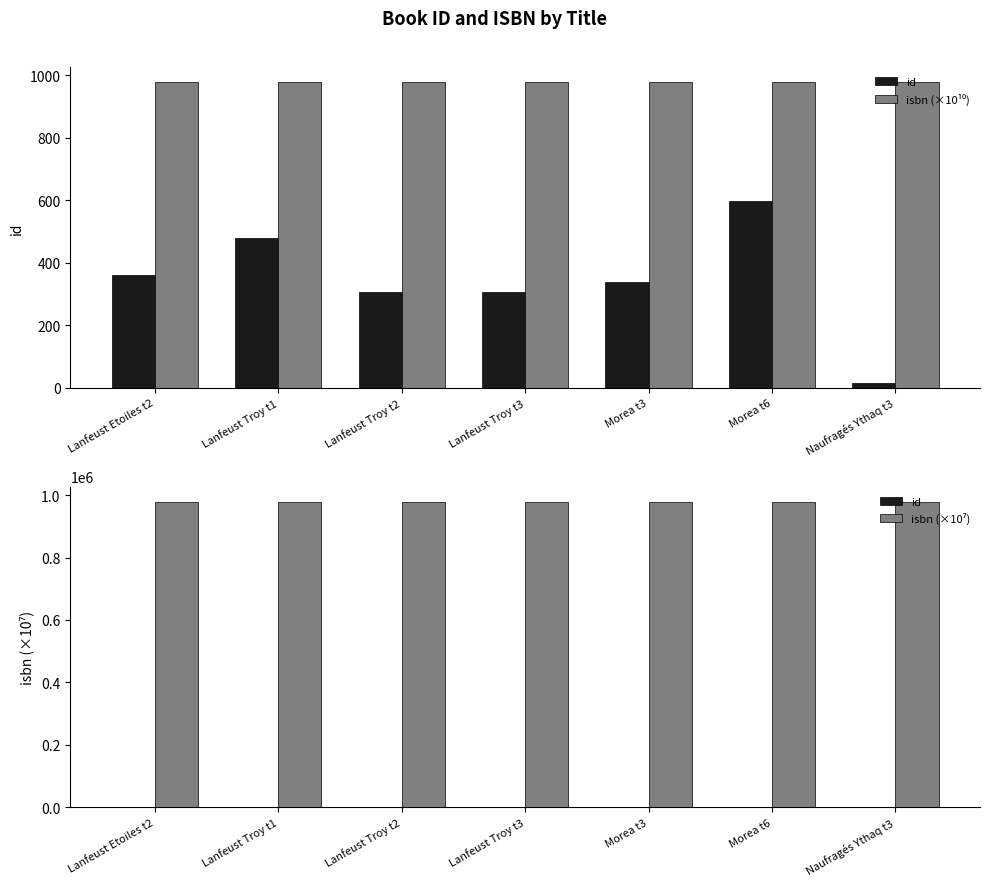

At which label does isbn (×10¹⁰) reach its peak?

Lanfeust Troy t3